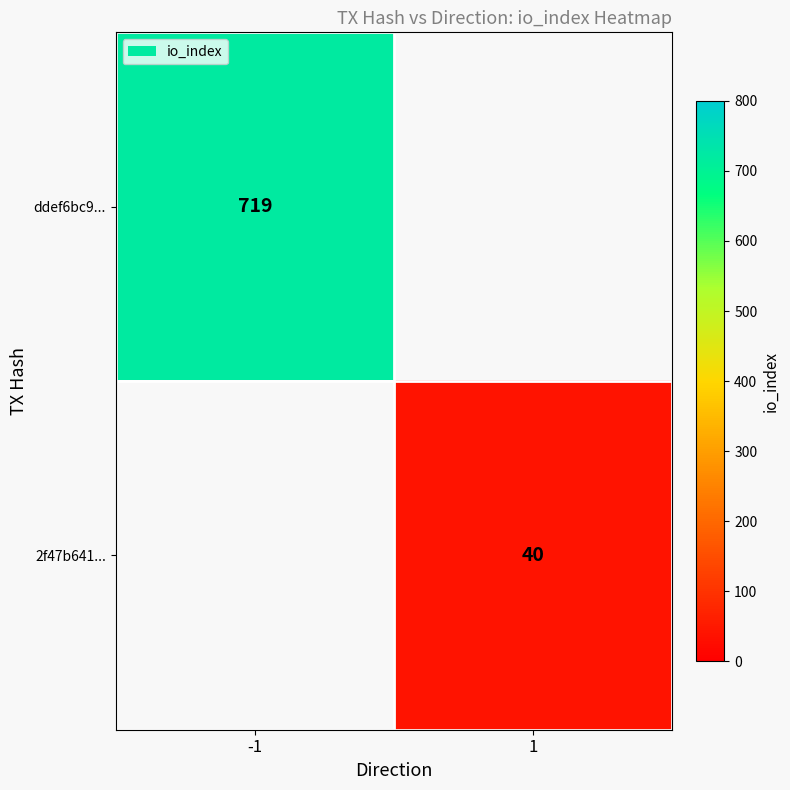

The 2f47b641... series shows 40 at 1. True or false?

True